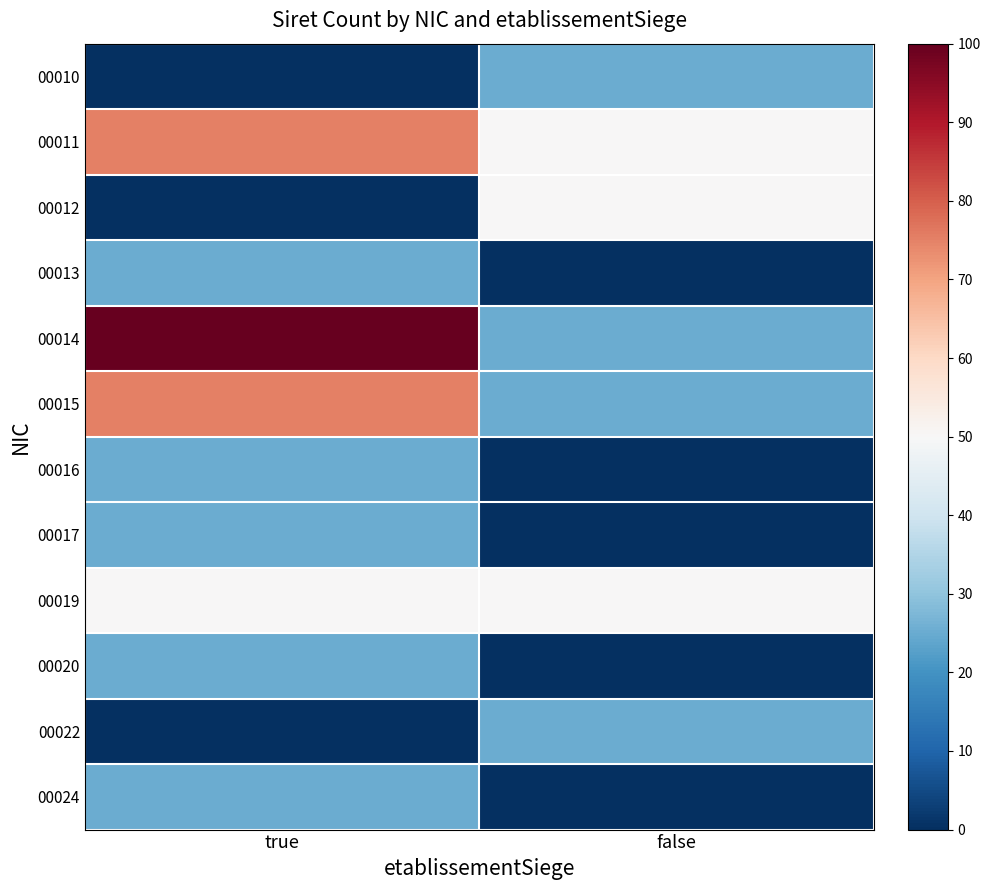

Which series has the widest spread of values?

00014